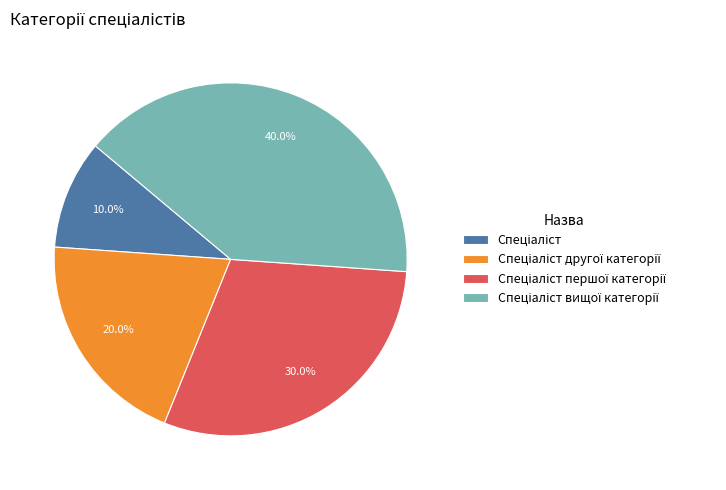

Is there a majority slice in this chart?

No